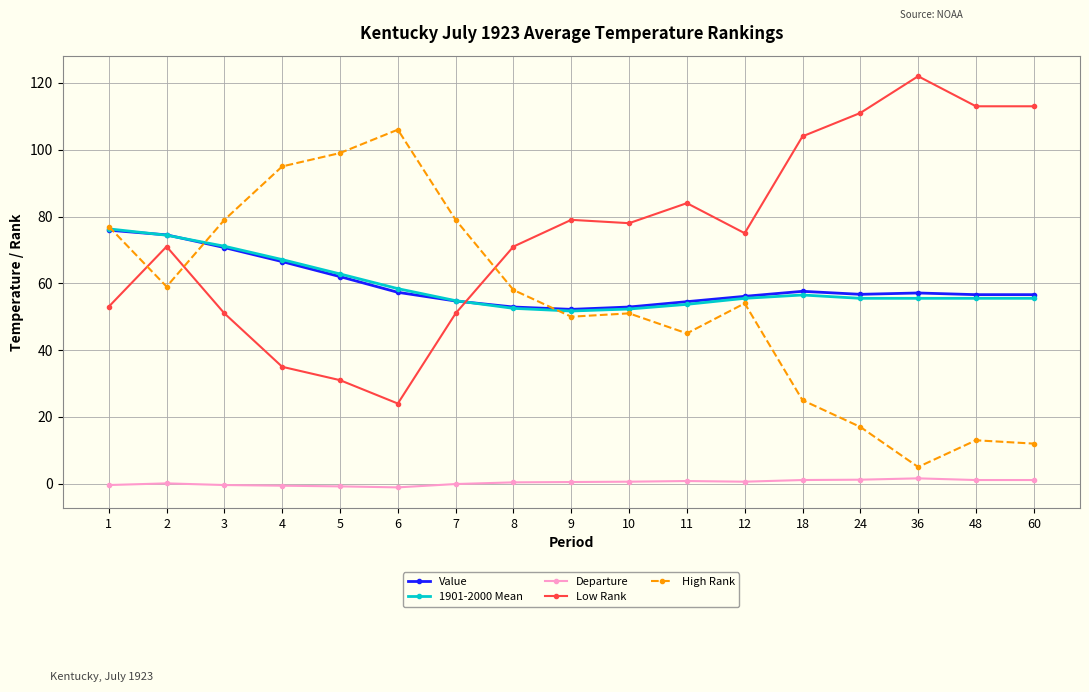

What are all the series names shown in the legend?

Value, 1901-2000 Mean, Departure, Low Rank, High Rank